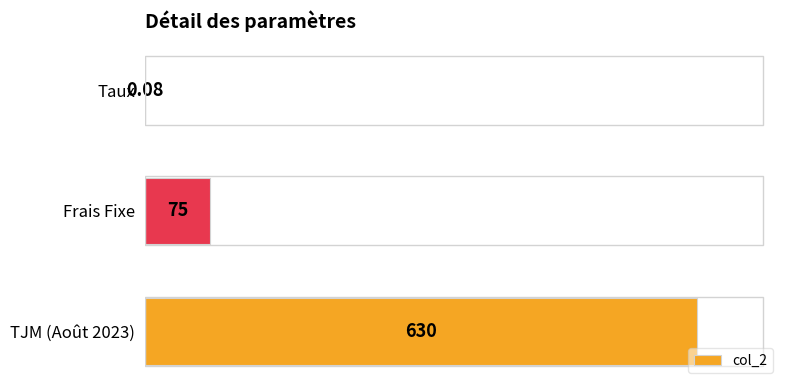

Where is the data nearest to the value 315?

Frais Fixe